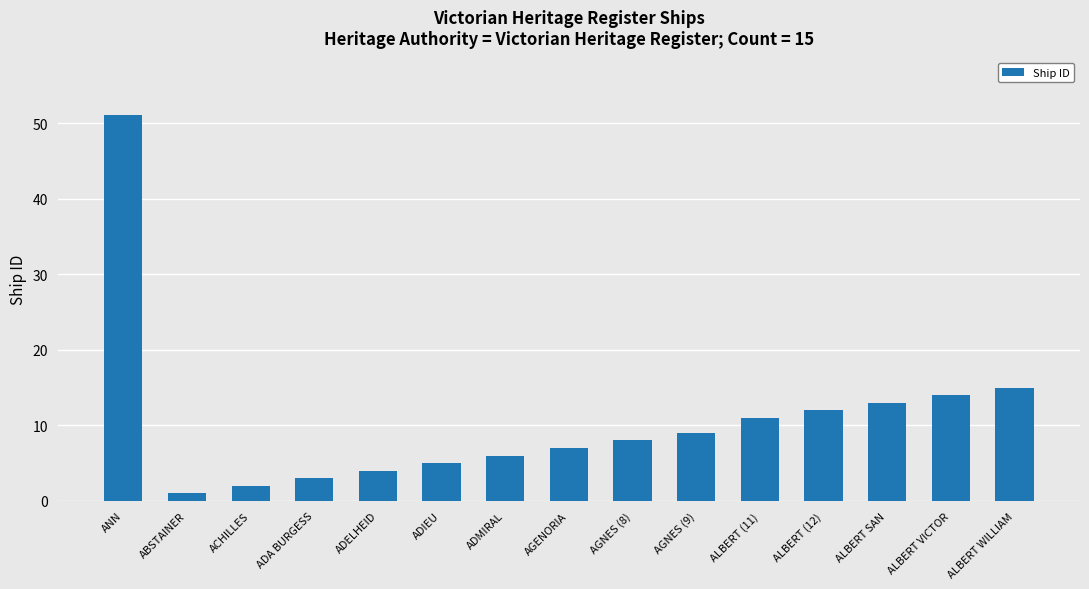

What is the ratio of the value at ALBERT WILLIAM to the value at ACHILLES?

7.5